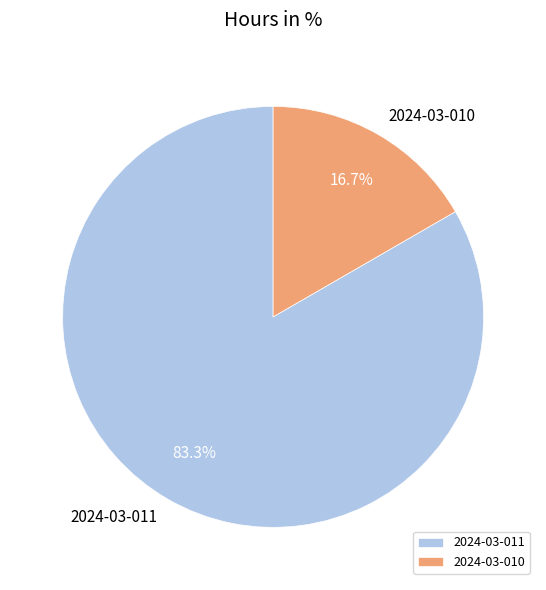

To the nearest percent, what is the difference between the 2024-03-010 and 2024-03-011 slice percentages?

67%